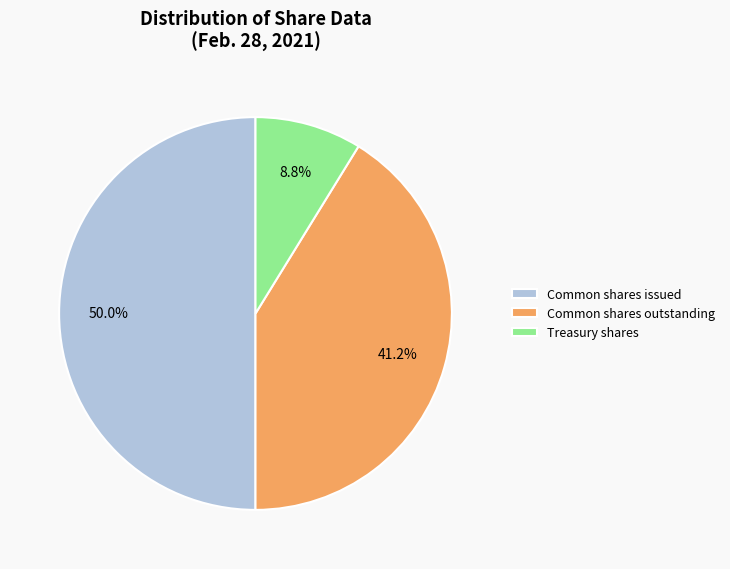

Does Common shares outstanding account for over 50% of the chart?

No